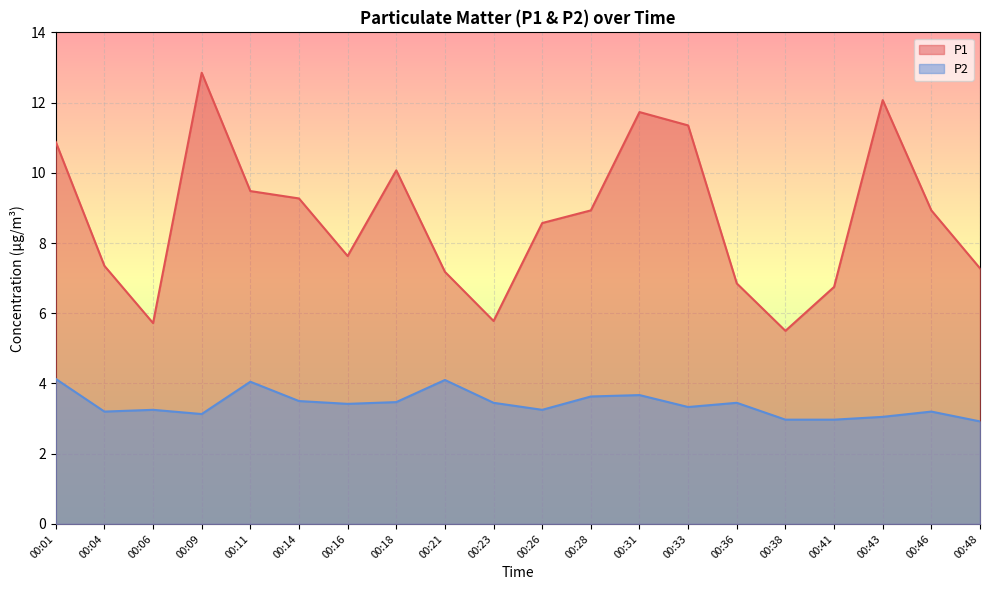

Is it true that P2 equals 3.0 at 00:43?

True